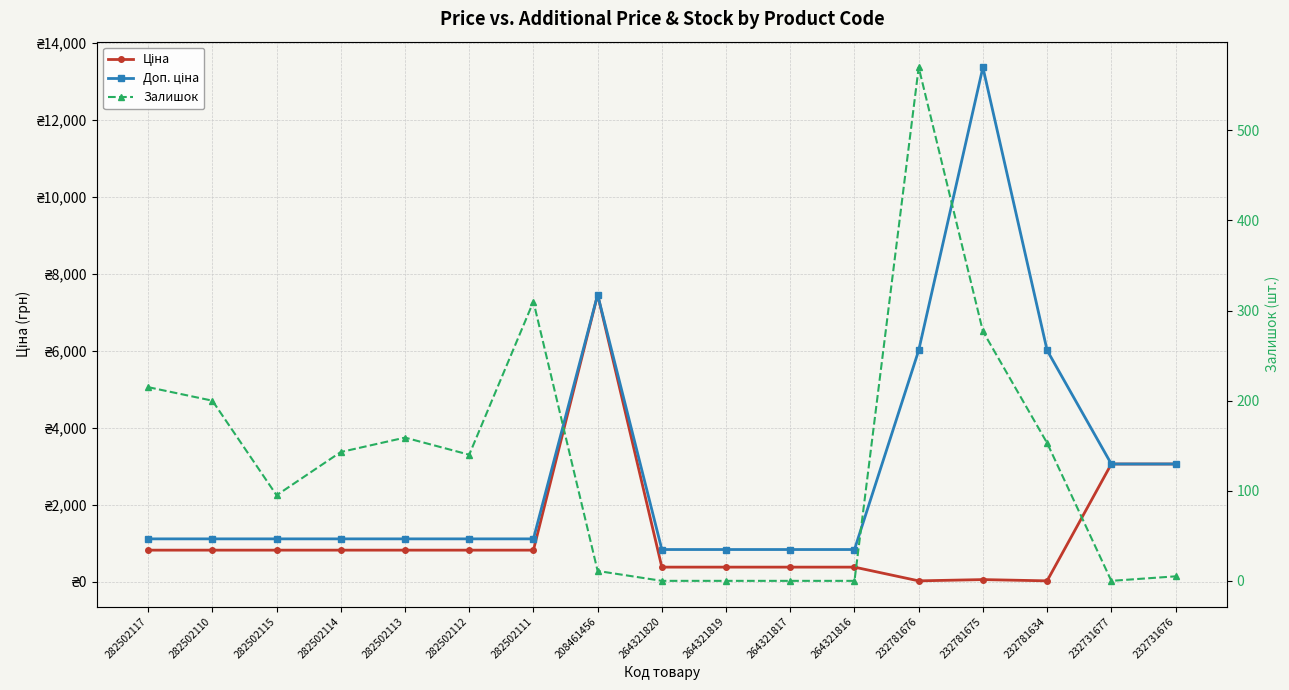

Between 282502115 and 282502117, which is larger?

282502115